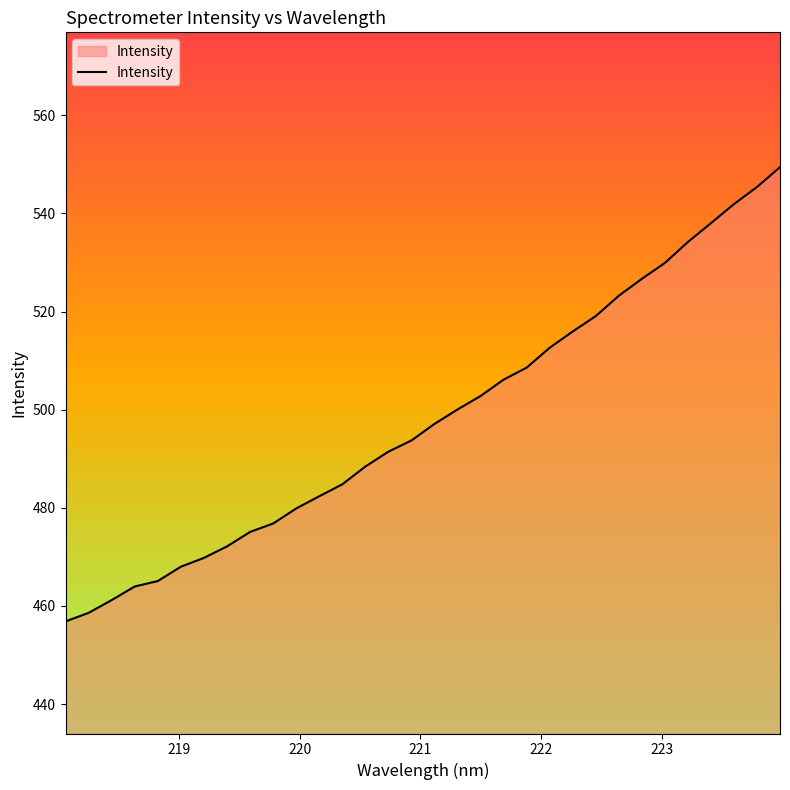

What is the maximum value shown in the chart?

549.4